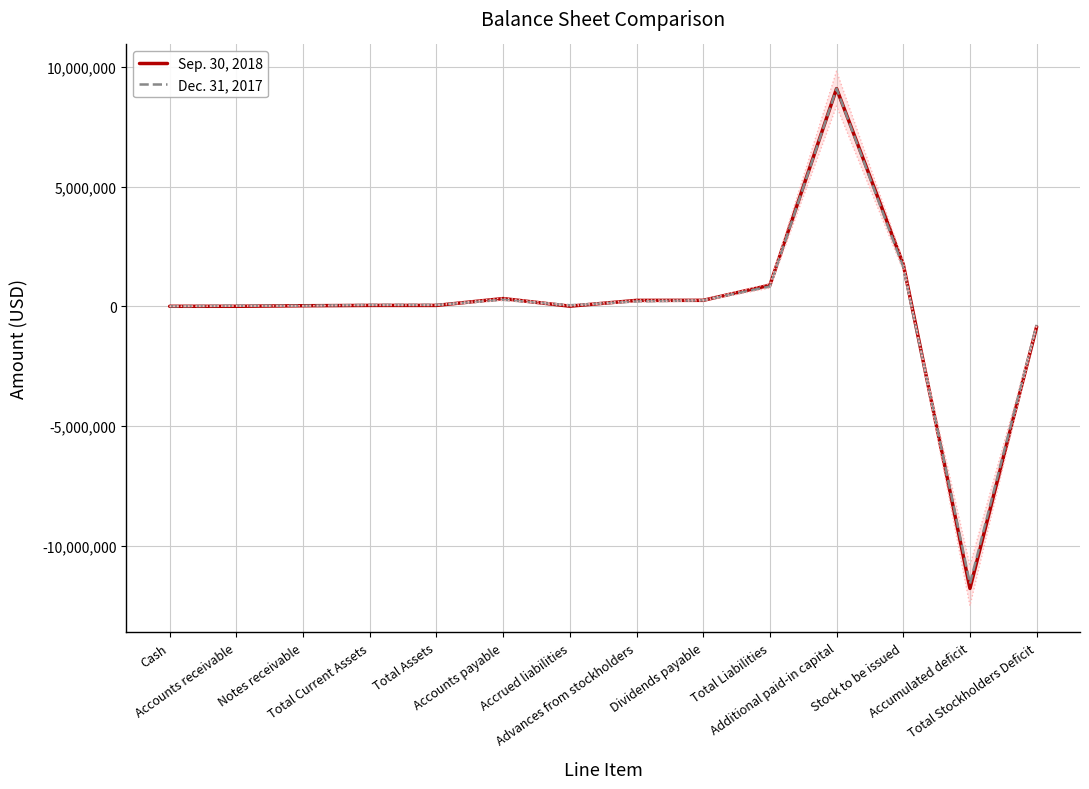

What is the sum of the Sep. 30, 2018 values at Total Assets and Cash?

50314